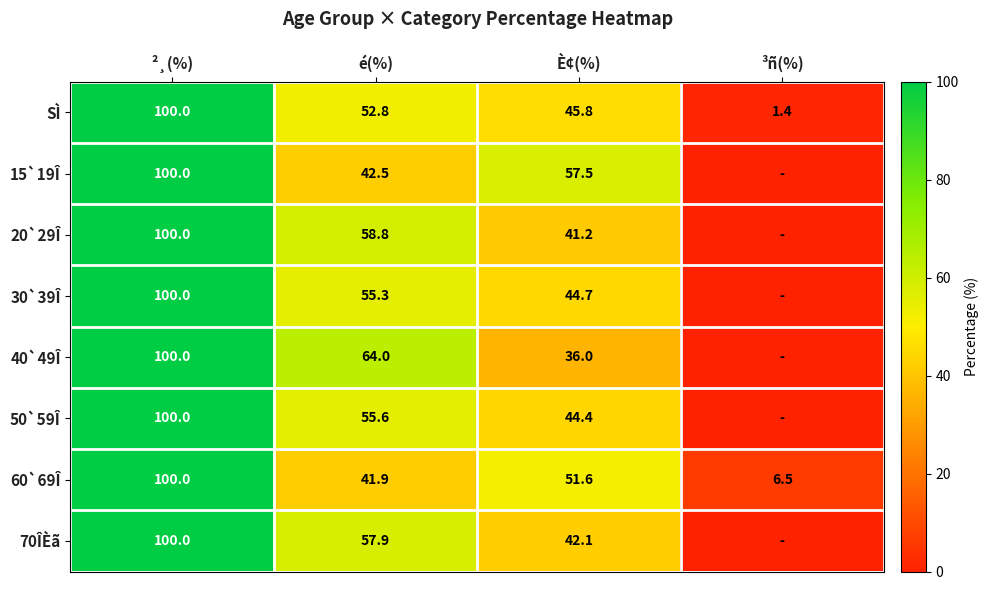

What is the approximate value of SÌ at é(%)?

52.8